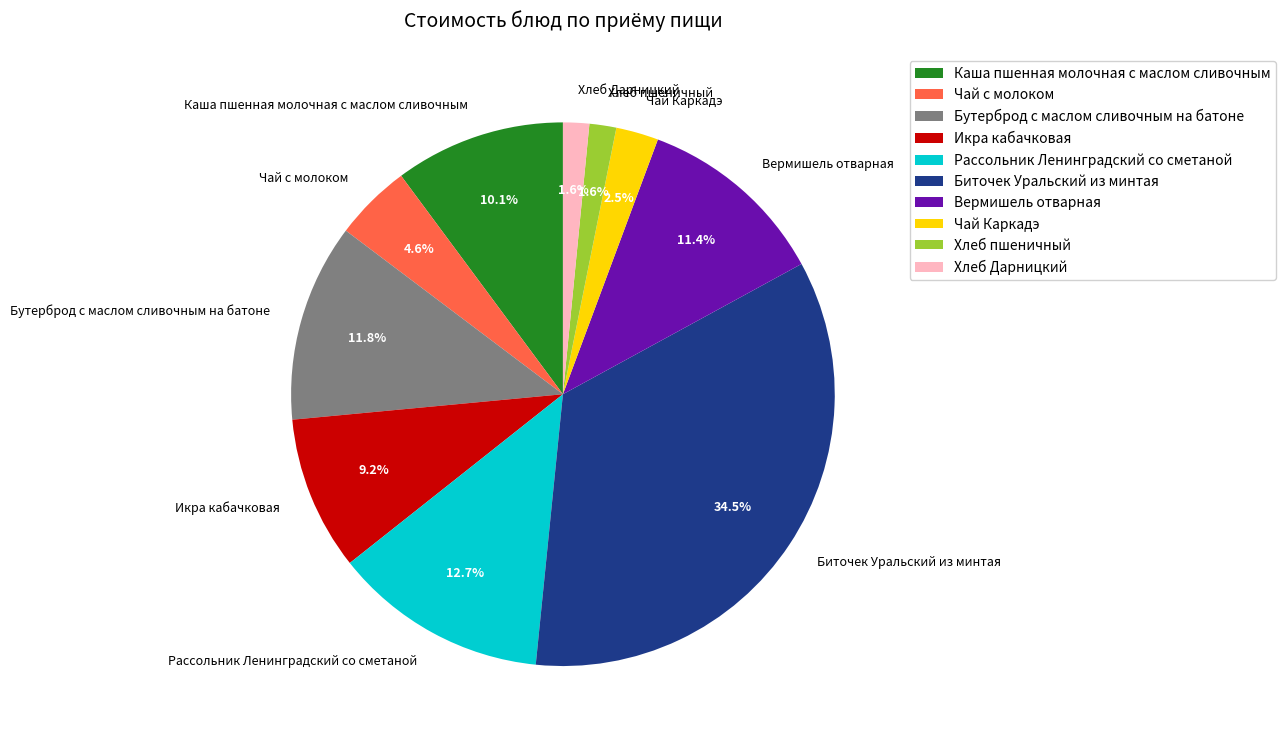

What portion of the pie excludes Каша пшенная молочная с маслом сливочным?

89.9%